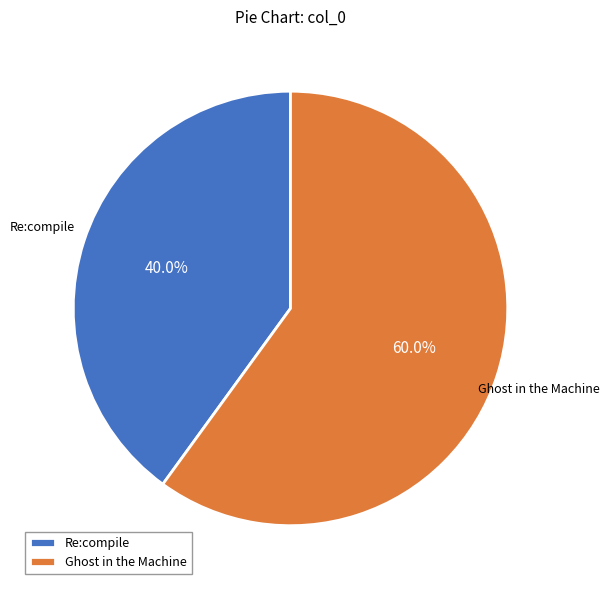

Rank the categories by value from highest to lowest.

Ghost in the Machine, Re:compile